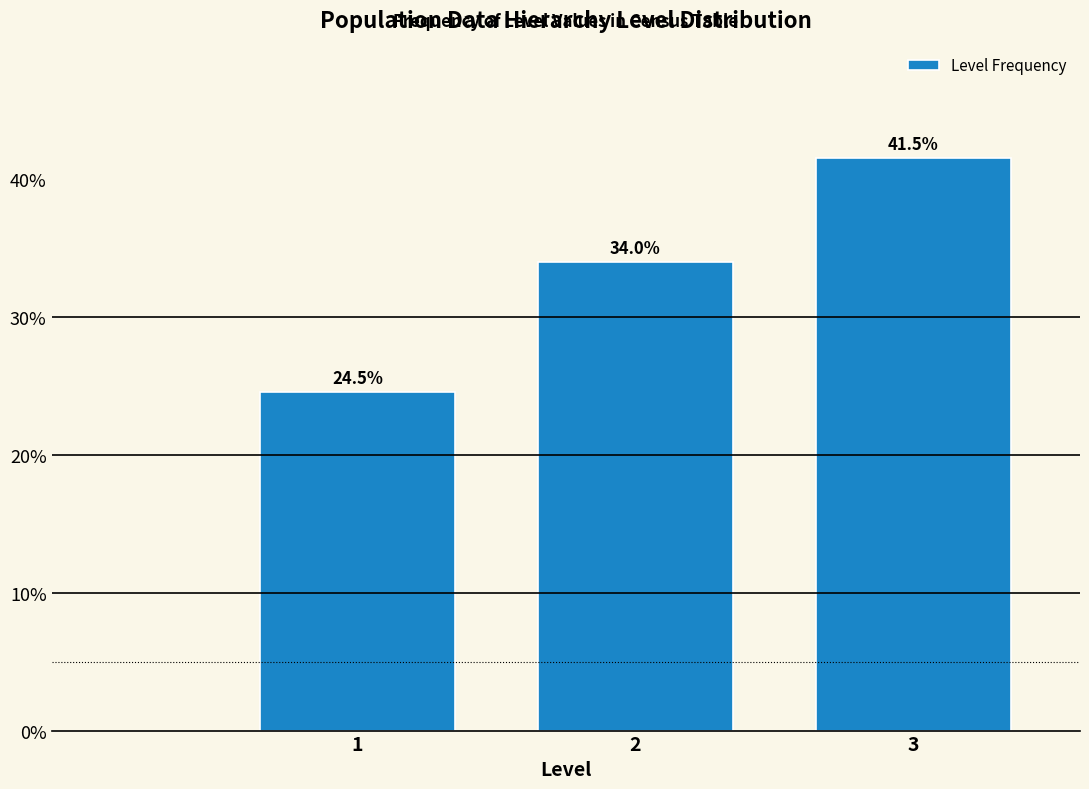

Reading right to left, list all the values displayed in this chart.

3=41.5	2=34.0	1=24.5